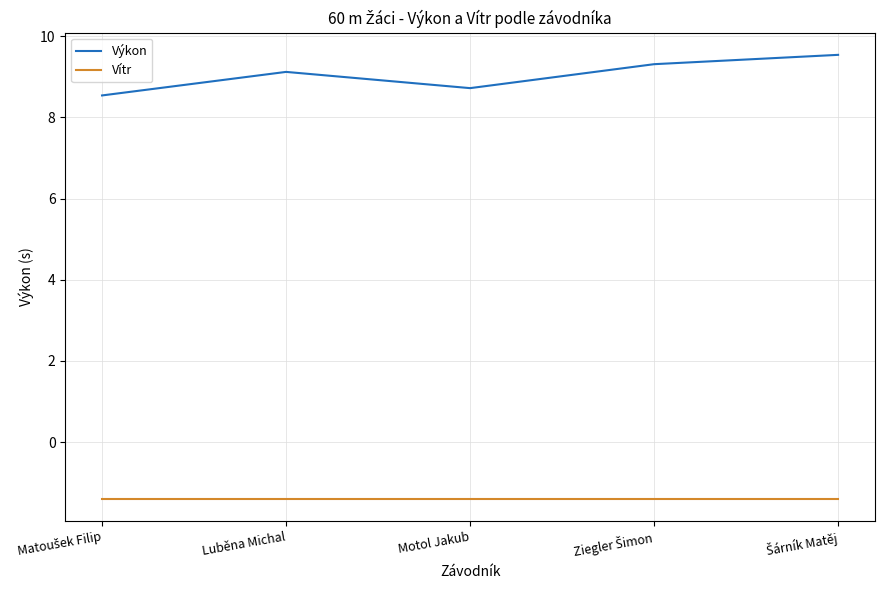

What is the difference between the maximum and minimum values in the Výkon series?

1.0